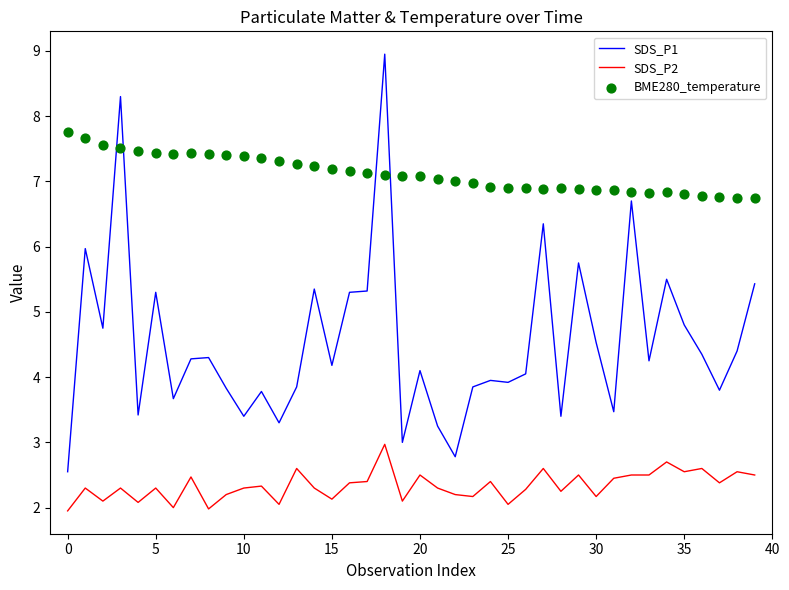

At which category is the sum across all series the highest?

18